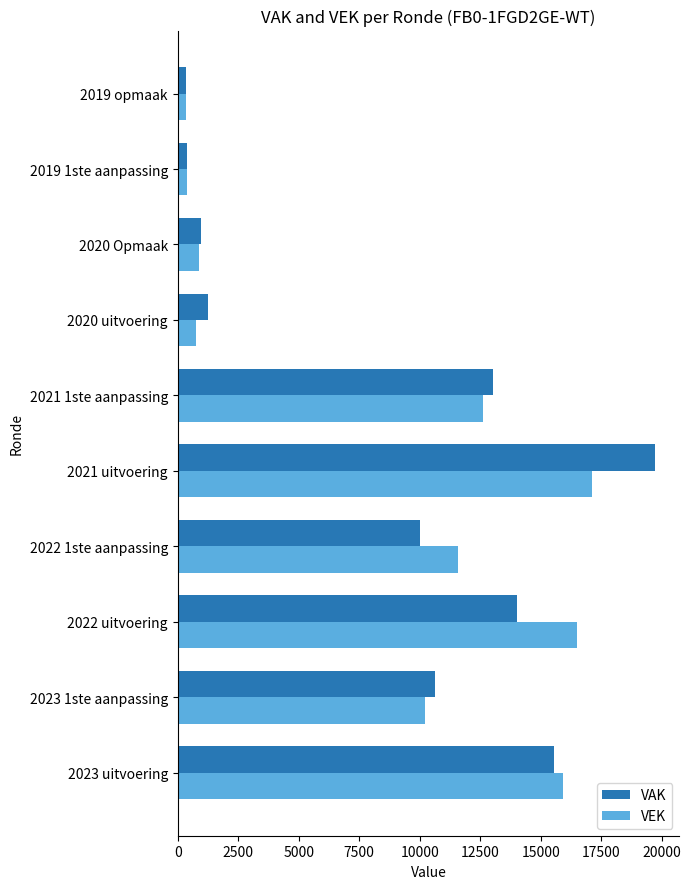

At which label is VEK closest to 8718?

2023 1ste aanpassing